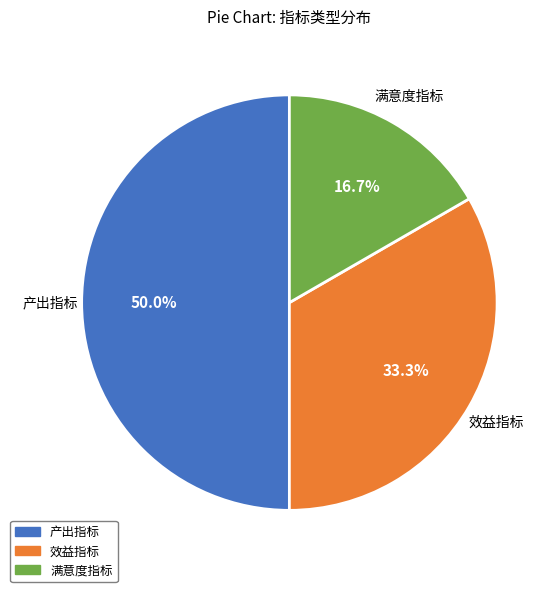

Which slice is the largest?

产出指标